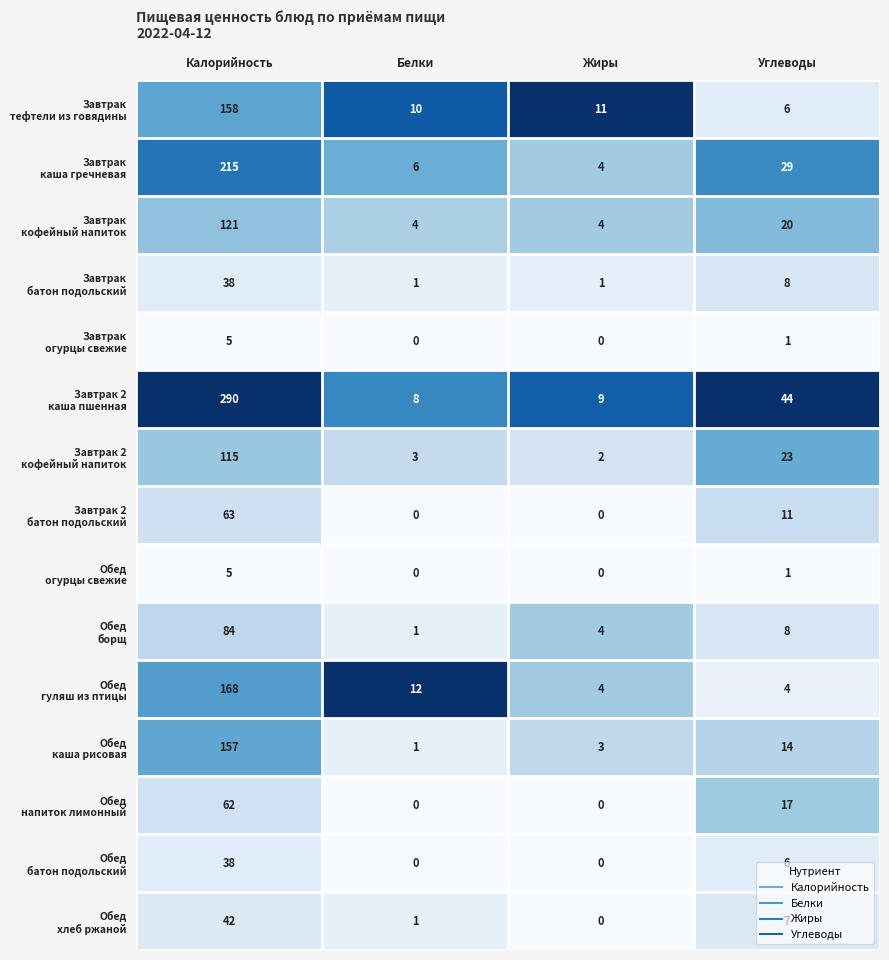

What is the greatest value displayed?

290